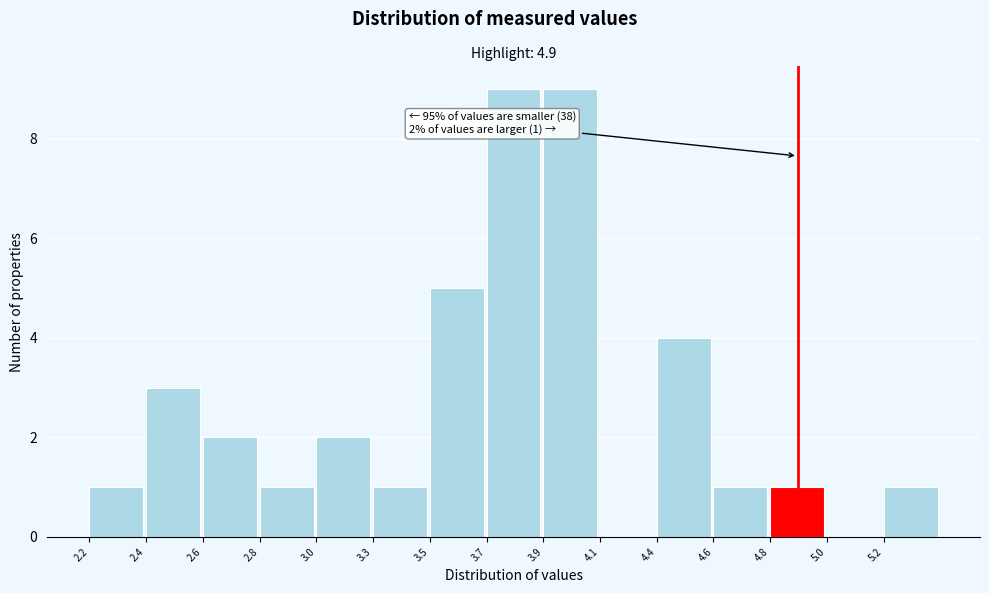

Reading right to left, transcribe all the data shown in this chart.

5.2=1	5.0=0	4.8=1	4.6=1	4.4=4	4.1=0	3.9=9	3.7=9	3.5=5	3.3=1	3.0=2	2.8=1	2.6=2	2.4=3	2.2=1